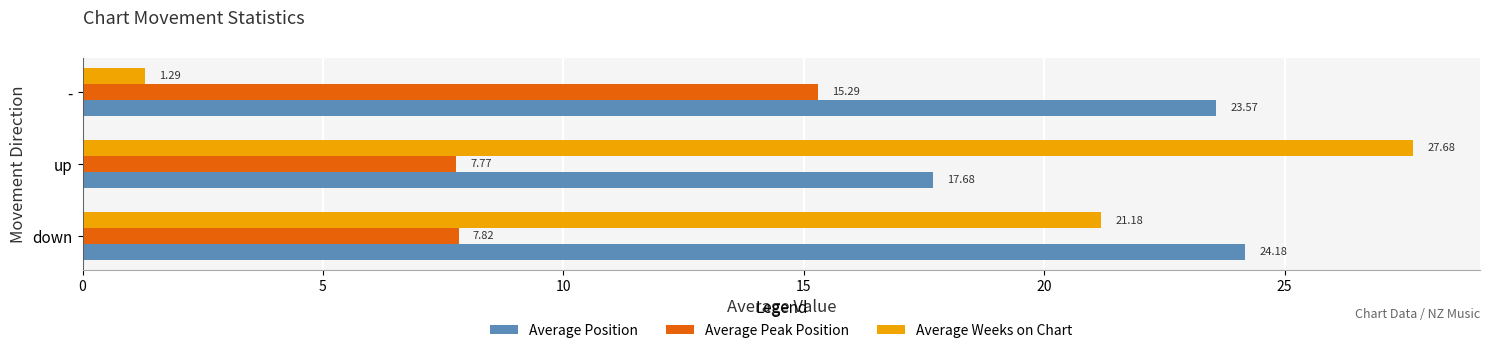

Rank the series by their average value, from highest to lowest.

Average Position, Average Weeks on Chart, Average Peak Position